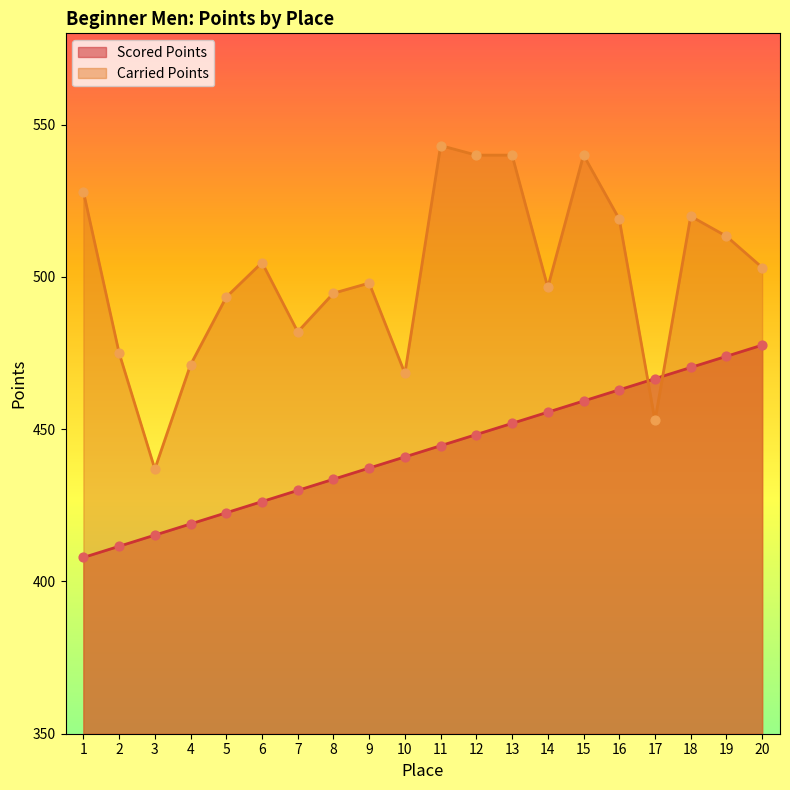

Which series reaches the minimum Y coordinate?

Scored Points